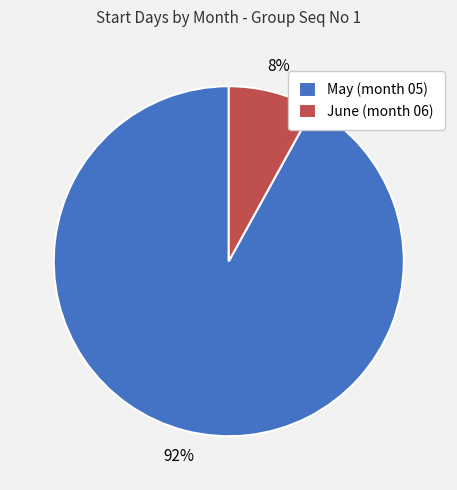

How many slices are in this pie chart?

2